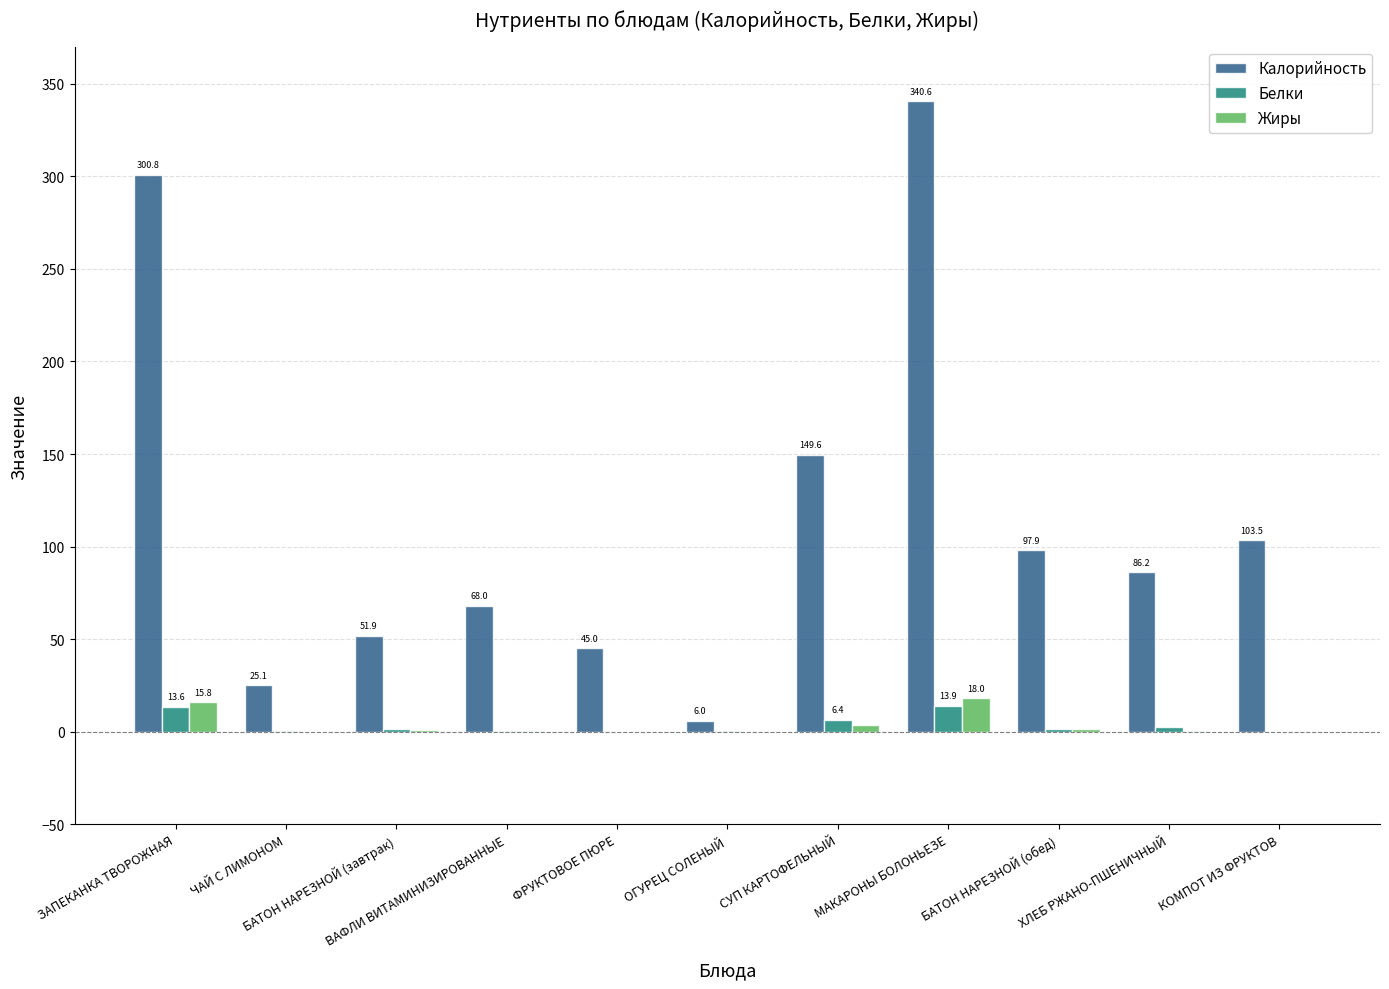

How many groups of bars are there?

11